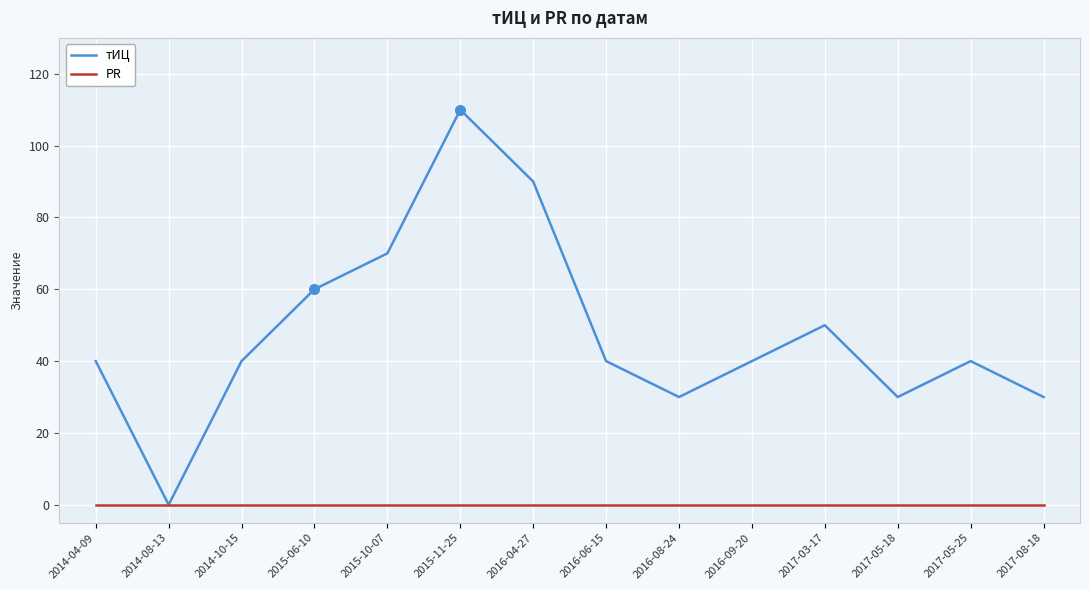

Reading left to right, list all the values displayed in this chart.

тИЦ: 2014-04-09=40	2014-08-13=0	2014-10-15=40	2015-06-10=60	2015-10-07=70	2015-11-25=110	2016-04-27=90	2016-06-15=40	2016-08-24=30	2016-09-20=40	2017-03-17=50	2017-05-18=30	2017-05-25=40	2017-08-18=30
PR: 2014-04-09=0	2014-08-13=0	2014-10-15=0	2015-06-10=0	2015-10-07=0	2015-11-25=0	2016-04-27=0	2016-06-15=0	2016-08-24=0	2016-09-20=0	2017-03-17=0	2017-05-18=0	2017-05-25=0	2017-08-18=0